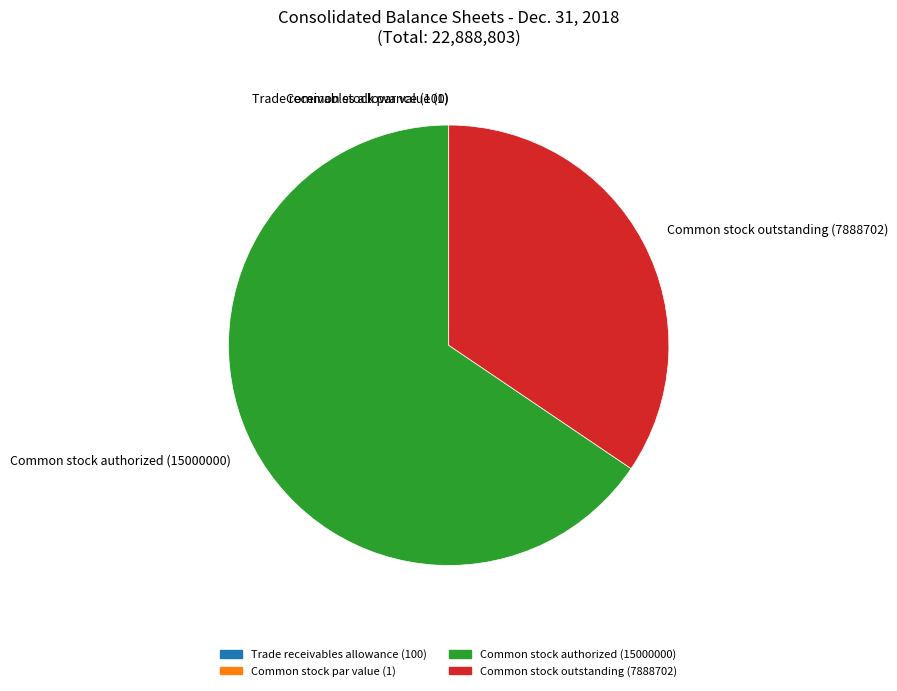

Does Common stock authorized (15000000) account for over 50% of the chart?

Yes